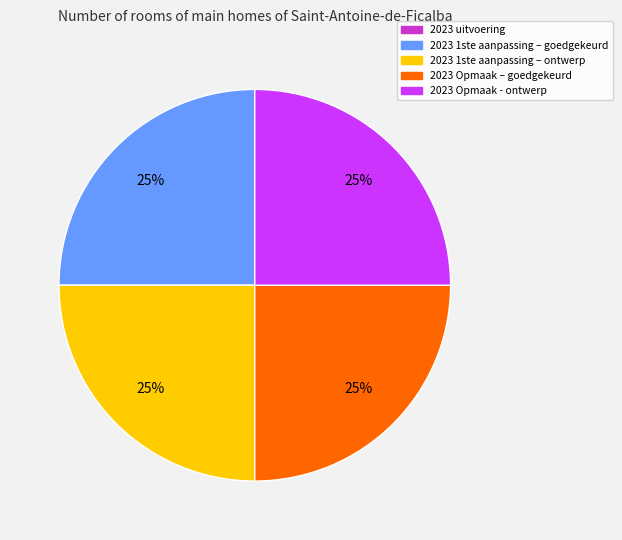

Count the number of slices in the pie.

4